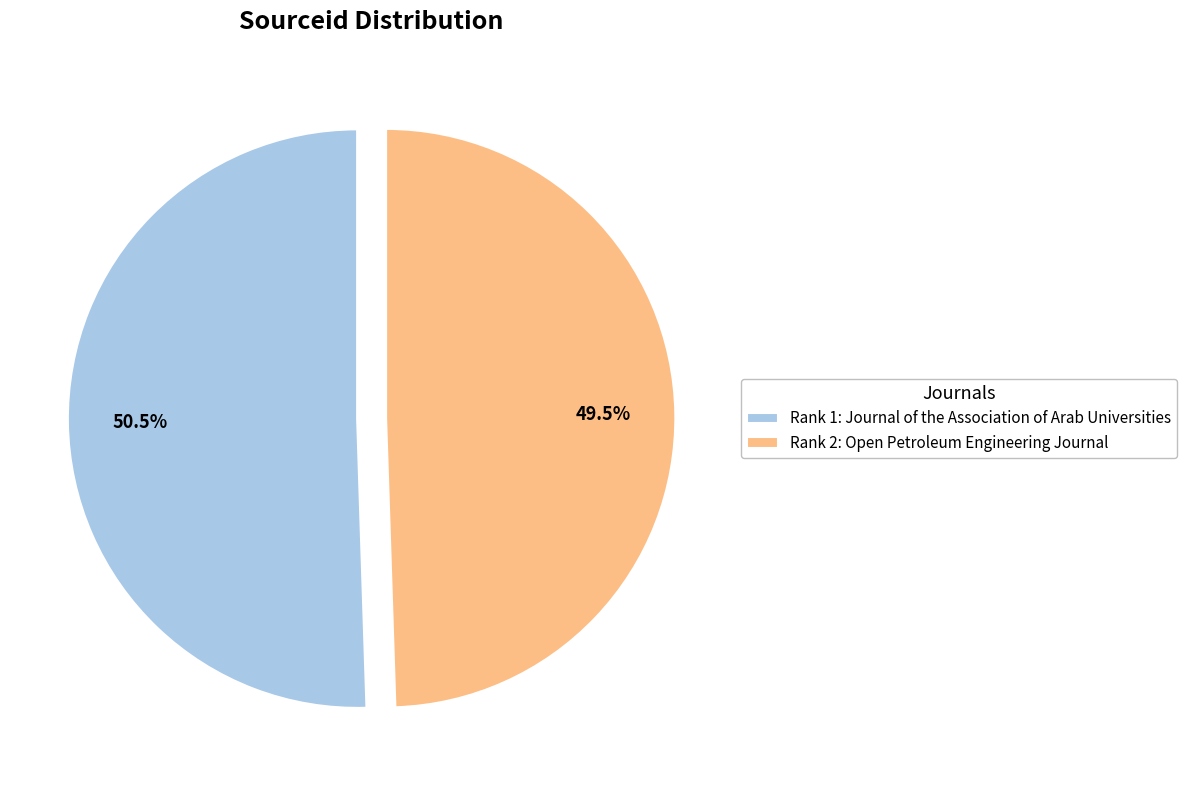

Rank the categories by value from highest to lowest.

Rank 1: Journal of the Association of Arab Universities, Rank 2: Open Petroleum Engineering Journal